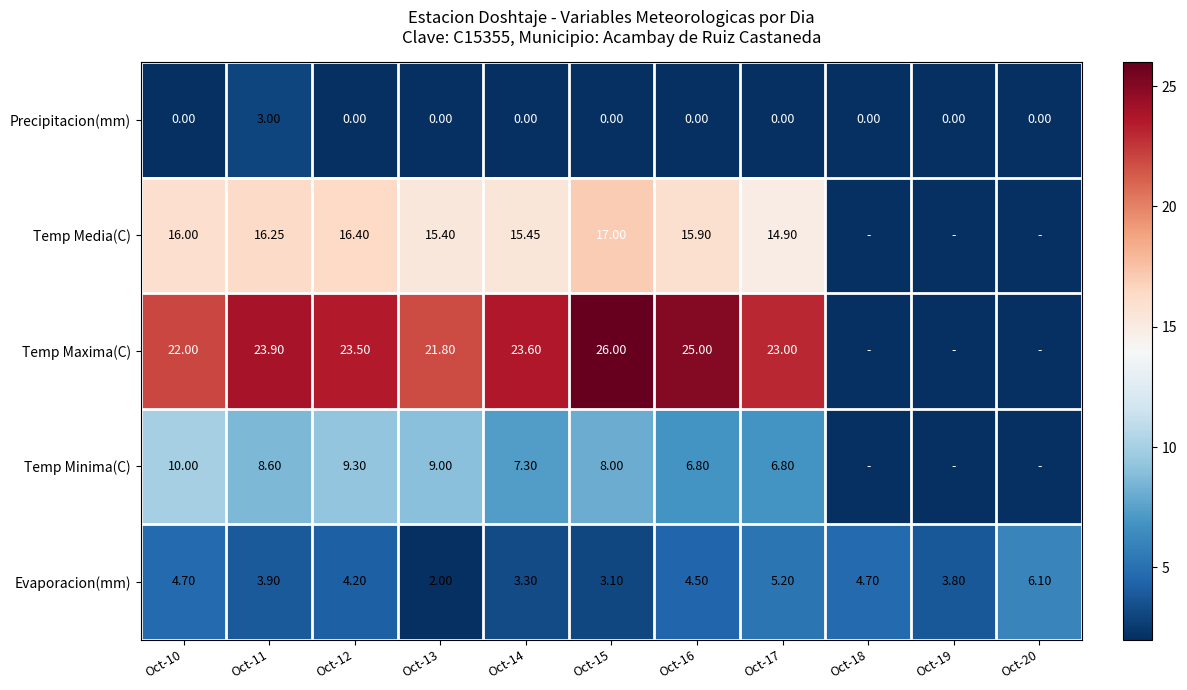

Is the value of Temp Maxima(C) at Oct-10 greater than the value of Precipitacion(mm) at Oct-19?

Yes